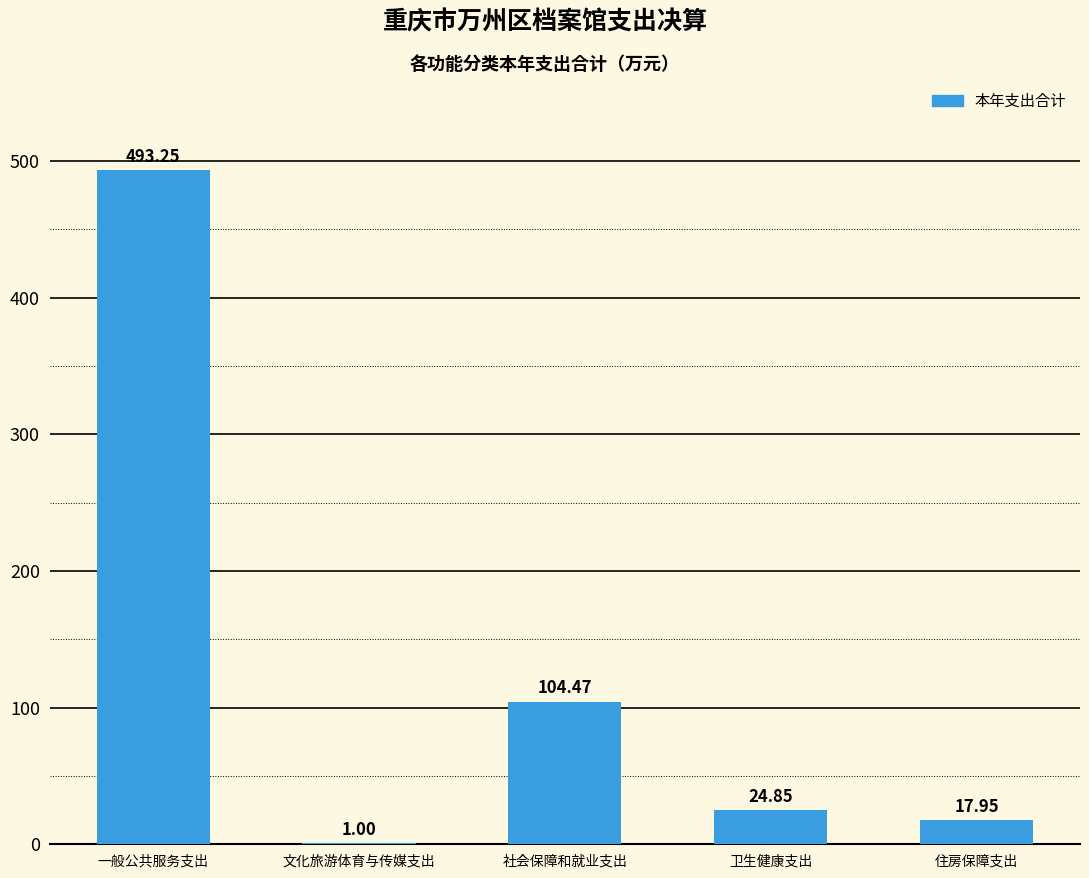

At which category does the chart reach its peak across all series?

一般公共服务支出